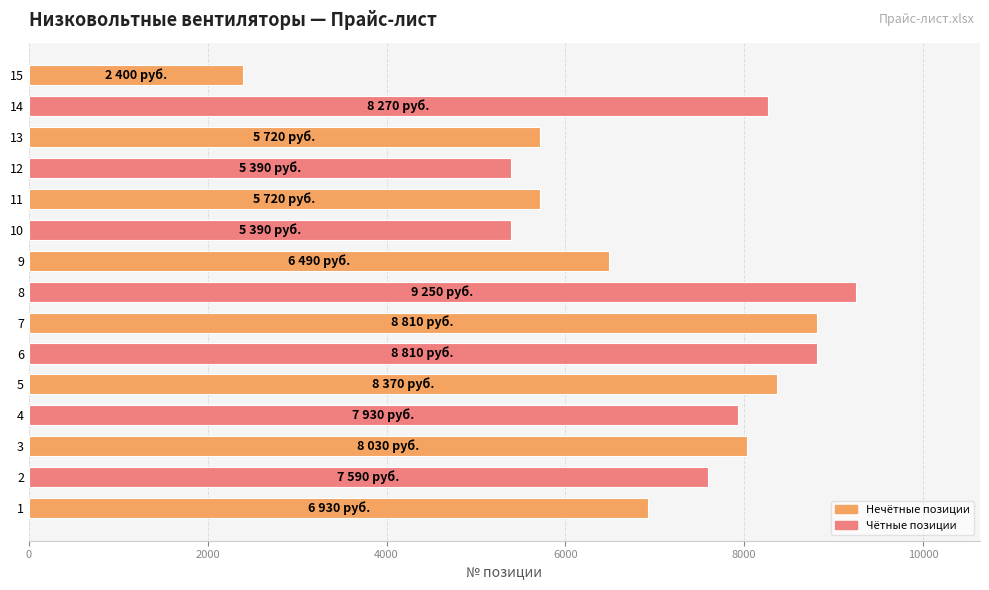

Does the chart contain any negative values?

No